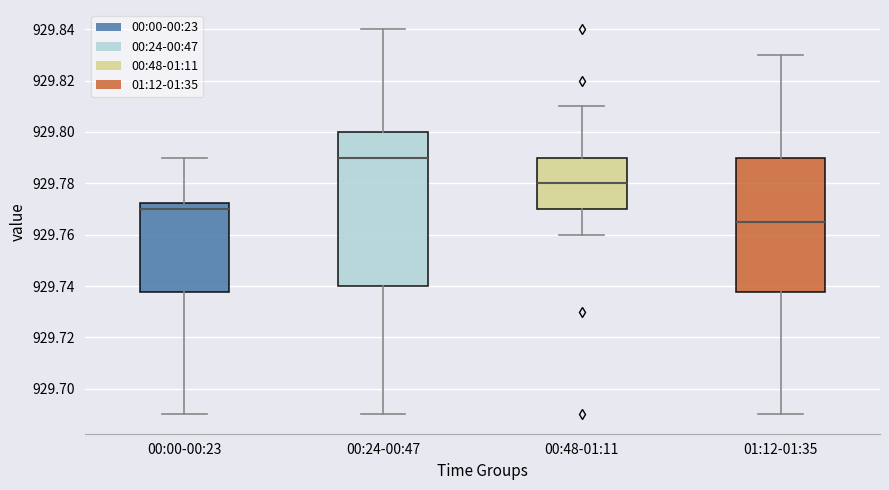

Where does the median line of the box for 00:24-00:47 sit on the y-axis? The values are not printed on the chart, so give them approximately, as read against the axis.

929.790